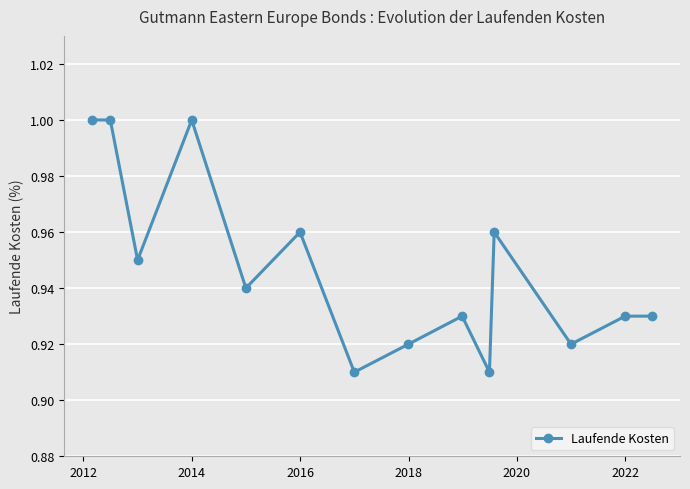

How many interior local valleys (lower than both neighbors) does the data have?

5